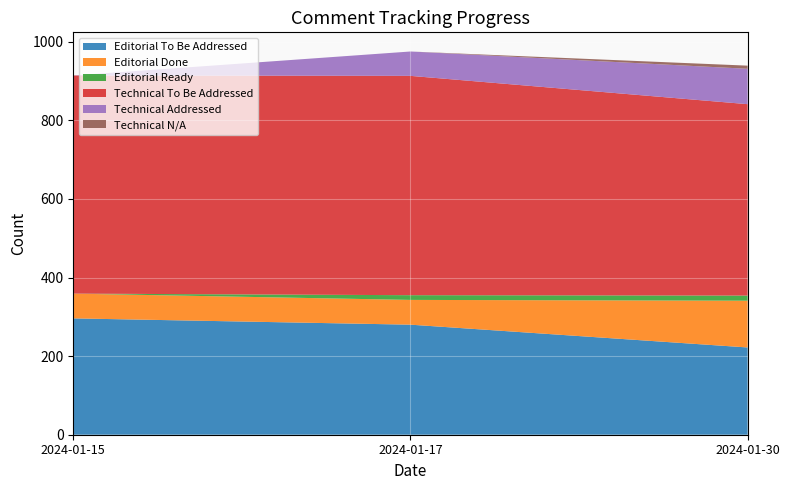

Reading right to left, transcribe all the data shown in this chart.

Editorial To Be Addressed: 222	280	296
Editorial Done: 119	63	63
Editorial Ready: 13	12	0
Technical To Be Addressed: 487	558	555
Technical Addressed: 90	62	0
Technical N/A: 8	0	0